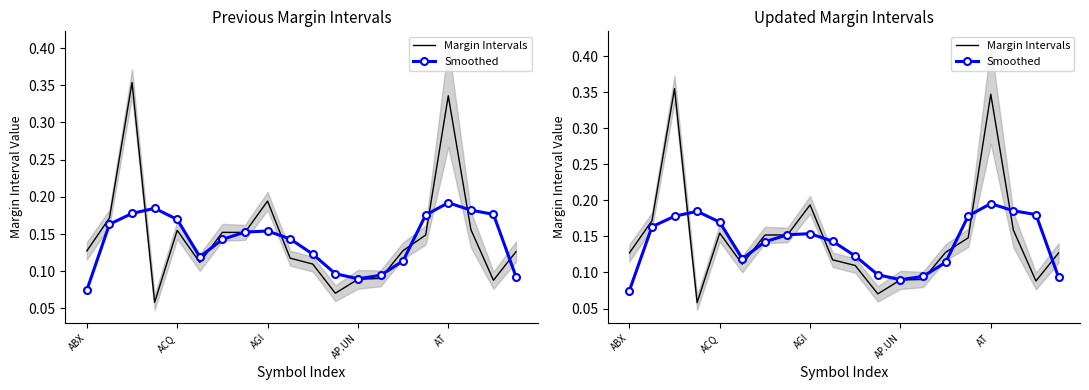

After their last crossing, which series has the higher values: Margin Intervals or Smoothed?

Margin Intervals